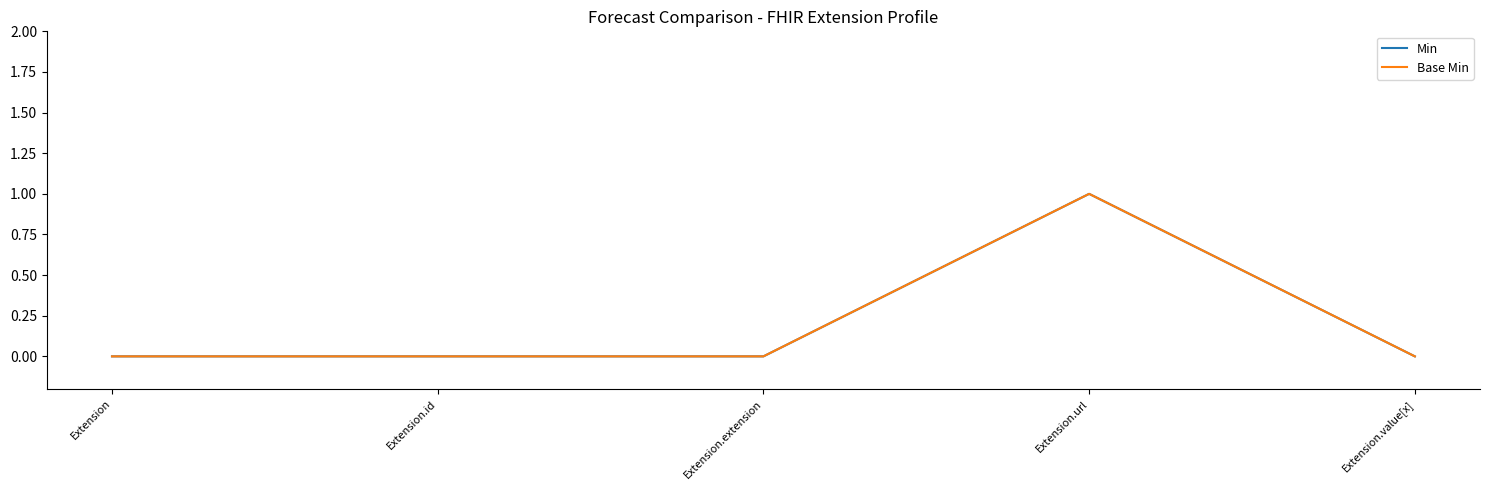

How many lines are shown in the chart?

2